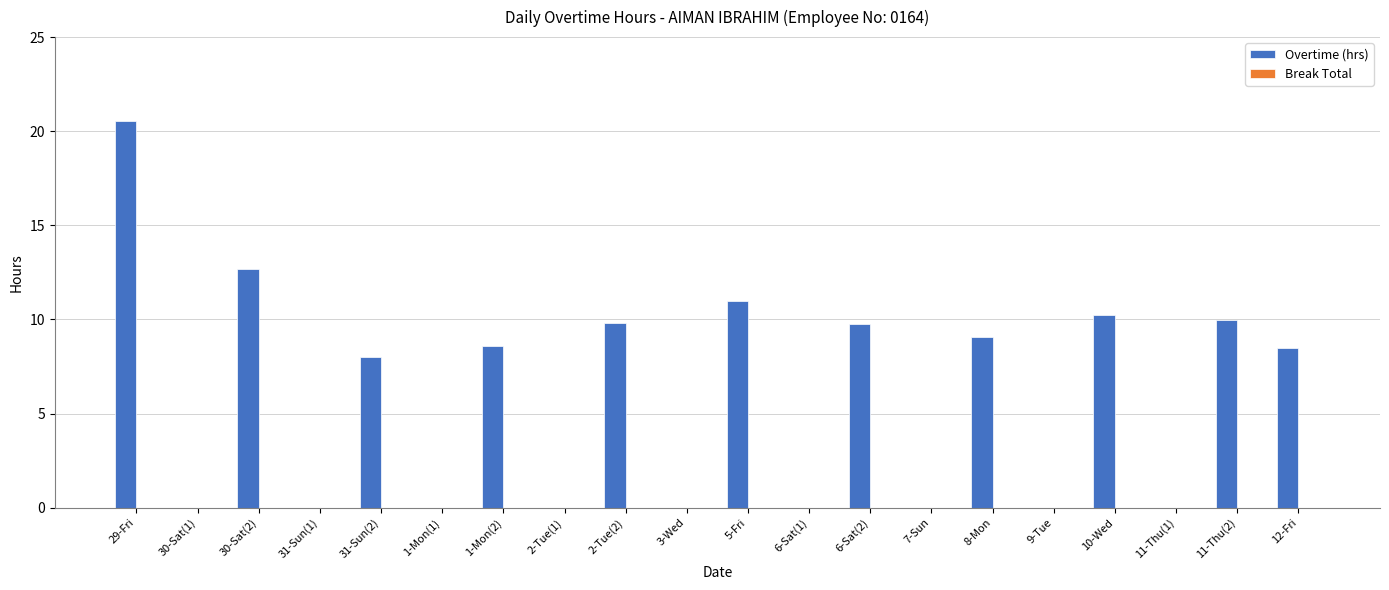

Between 8-Mon and 5-Fri, which is larger?

5-Fri